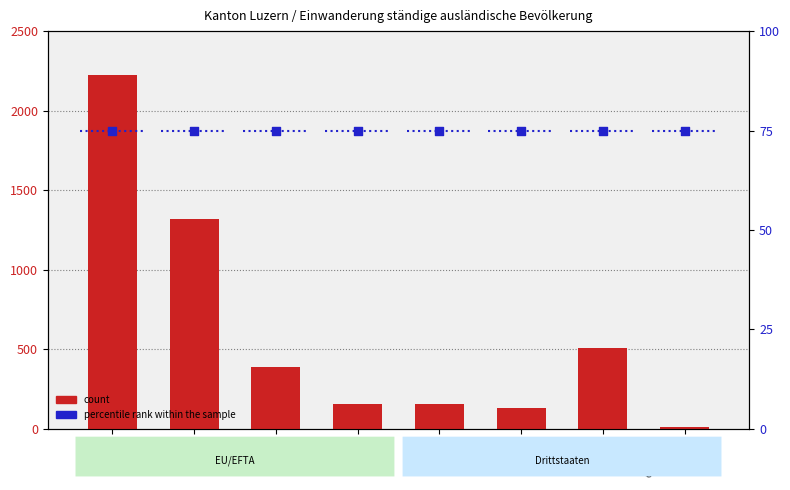

At how many categories does at least one series exceed 640?

2